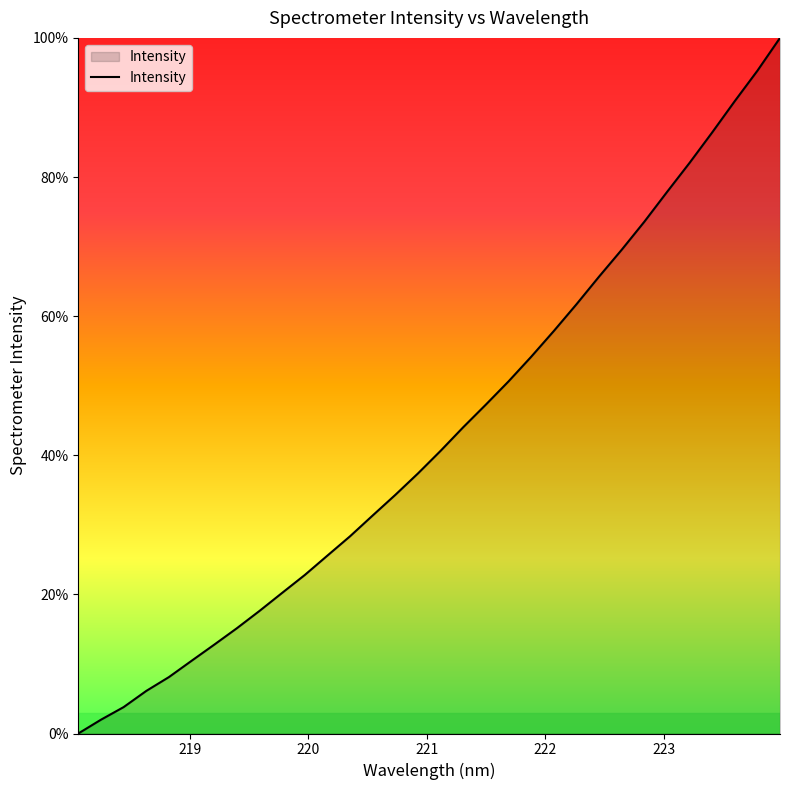

What is the maximum value shown in the chart?

100.0